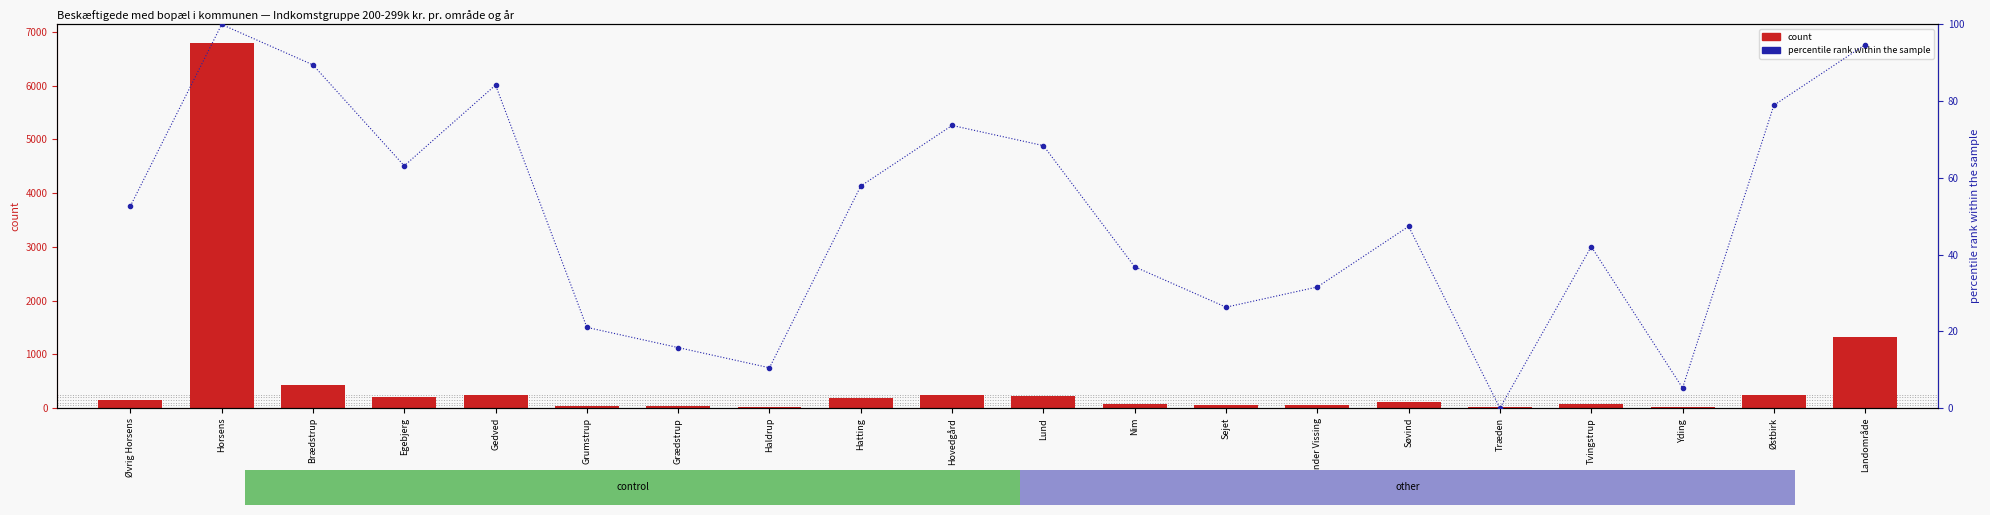

What is the difference between the 200-299k 2009 values at Sejet and Grædstrup?

19.0